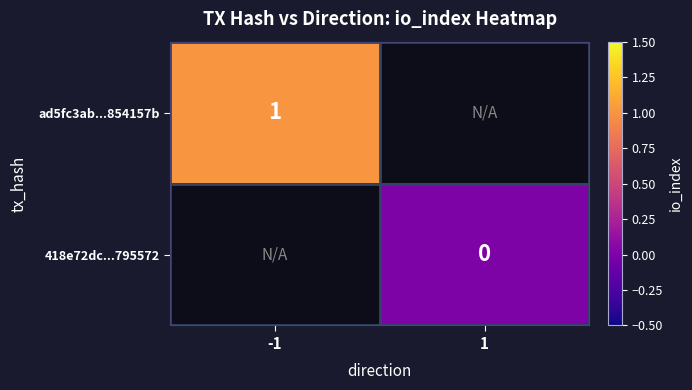

True or false: ad5fc3ab...854157b has a value of 0 at -1.

False